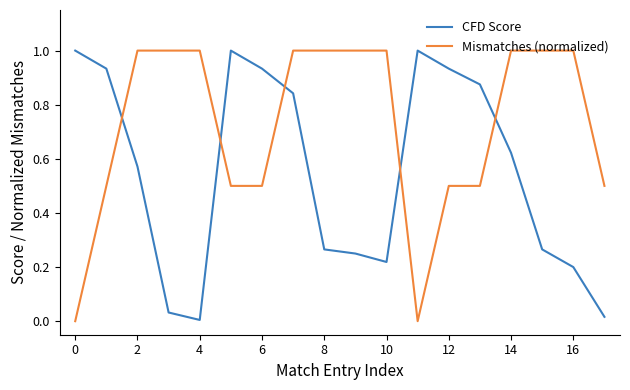

How many intersections are there between CFD Score and Mismatches (normalized)?

5